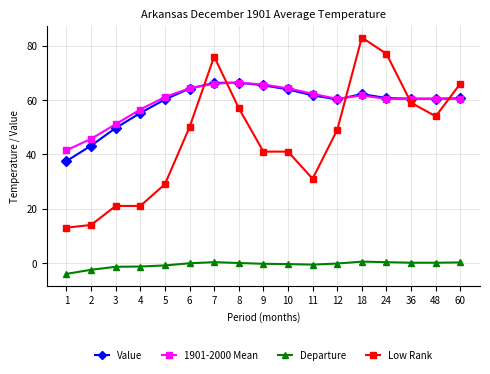

True or false: 1901-2000 Mean and Departure intersect in this chart.

False